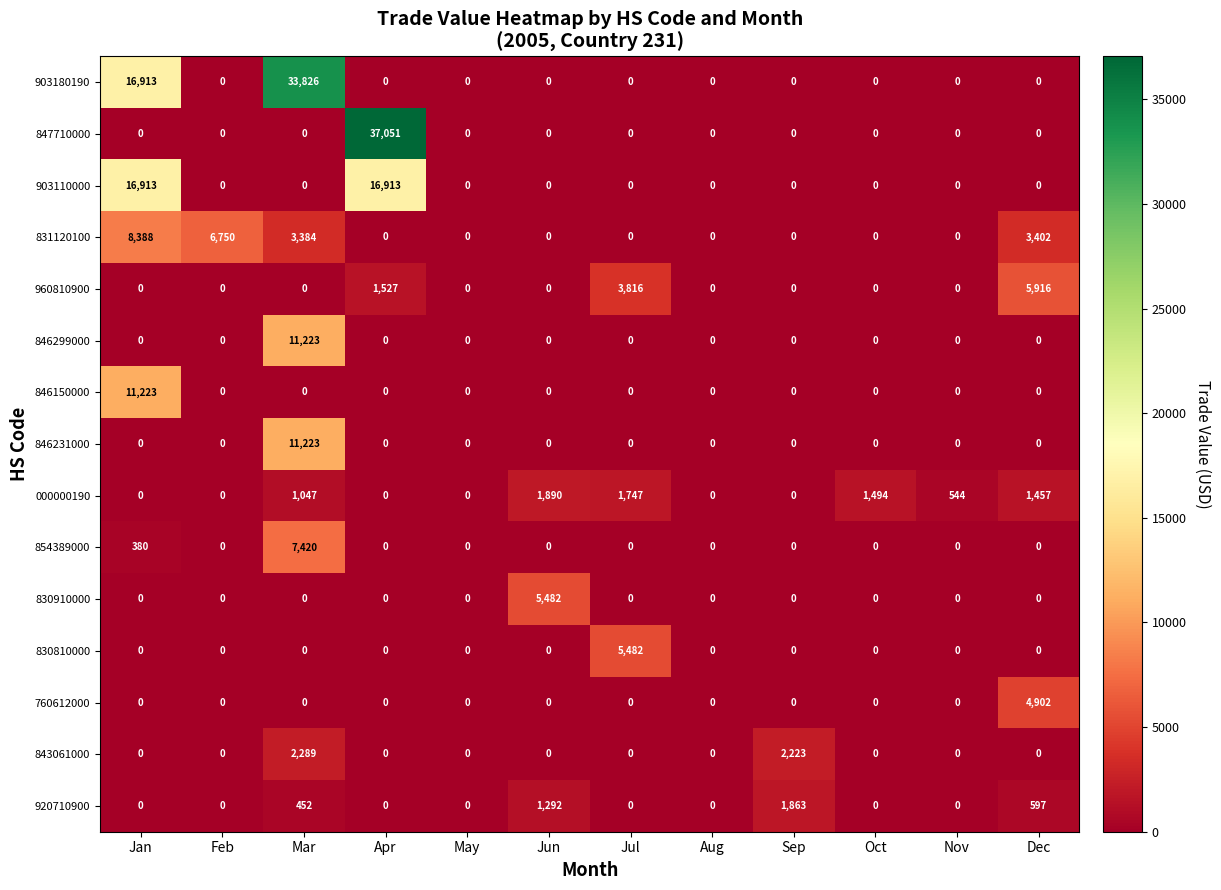

What is the spread (max minus min) of values at Mar?

33826